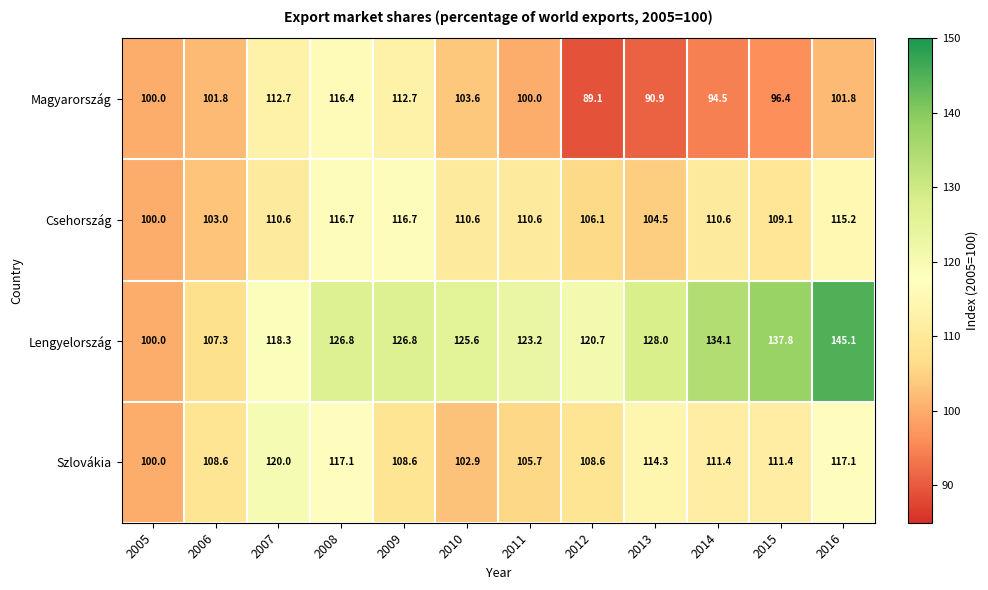

Which series has the largest total across all categories?

Lengyelország